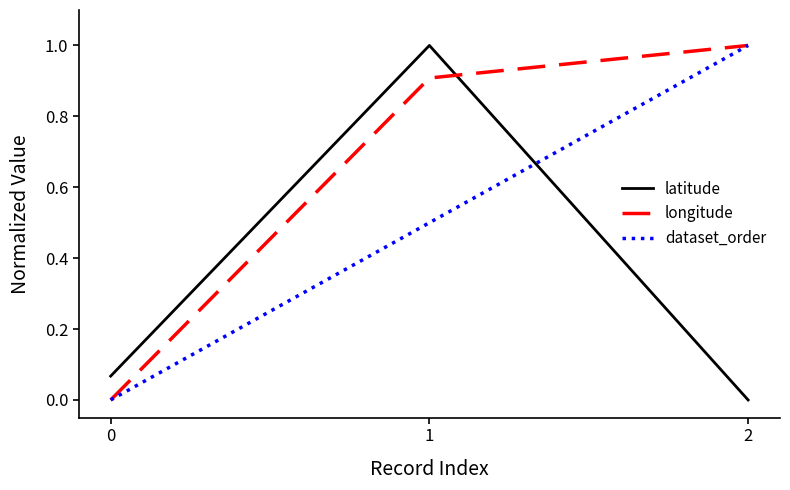

What are all the series names shown in the legend?

latitude, longitude, dataset_order